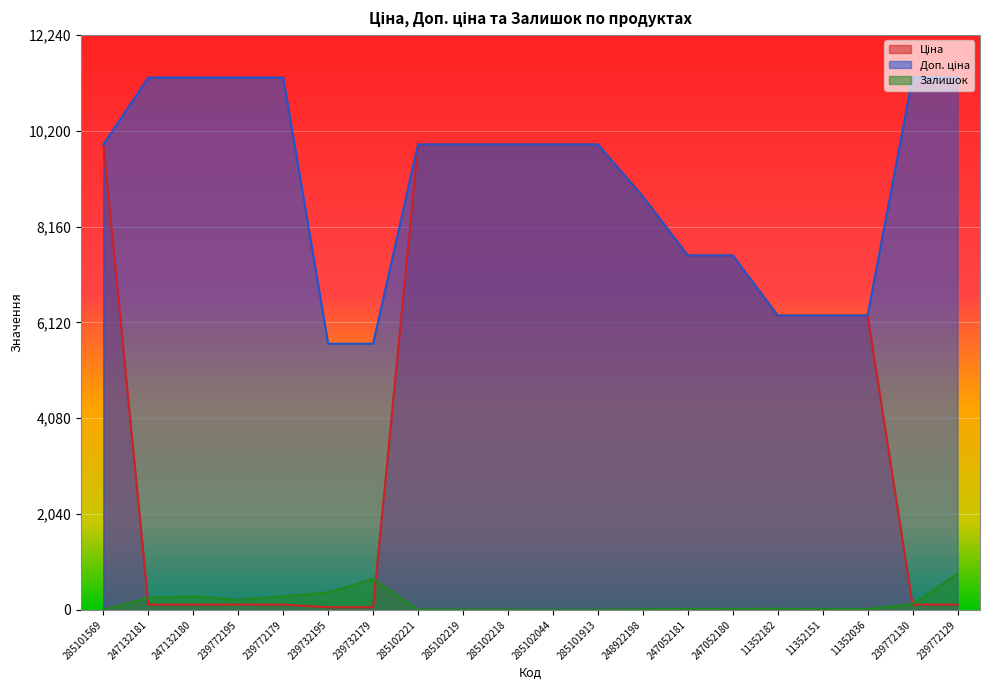

Which series changed the most between 239772195 and 11352151?

Ціна